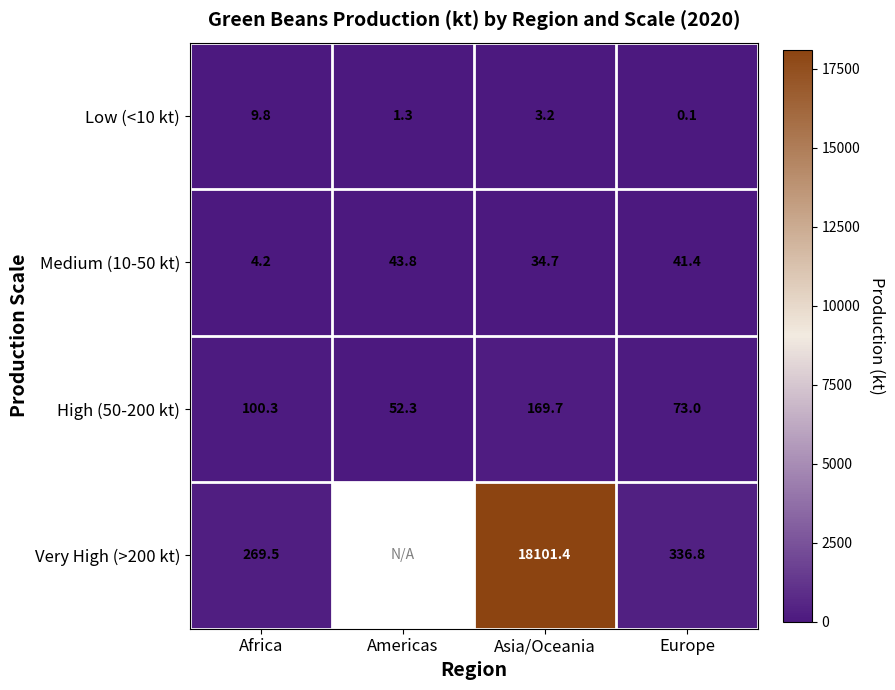

Rank the categories by Low (<10 kt) value from highest to lowest.

Africa, Asia/Oceania, Americas, Europe